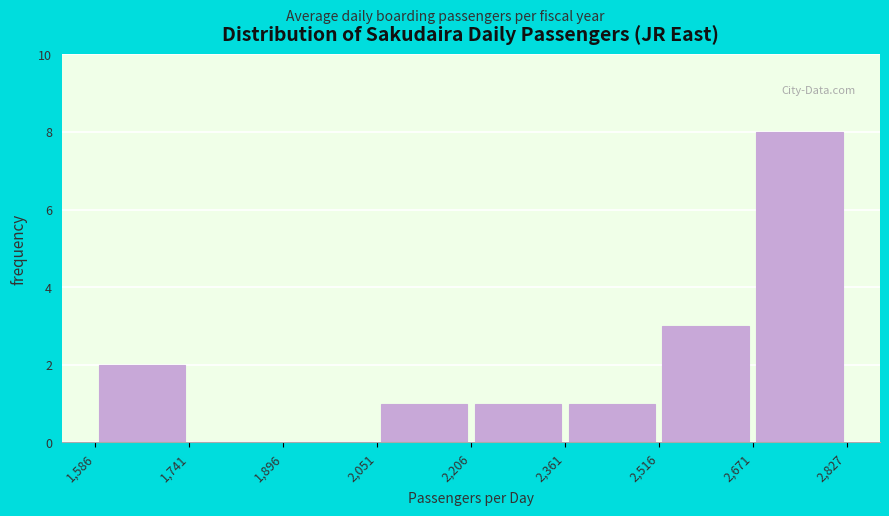

Over which range of the x-axis is the bar tallest?

2,671 to 2,827